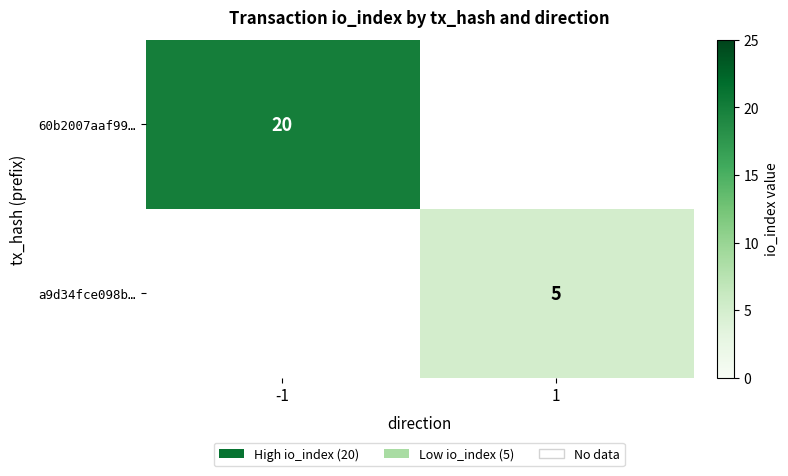

Is it true that 60b2007aaf99… equals 20 at -1?

True